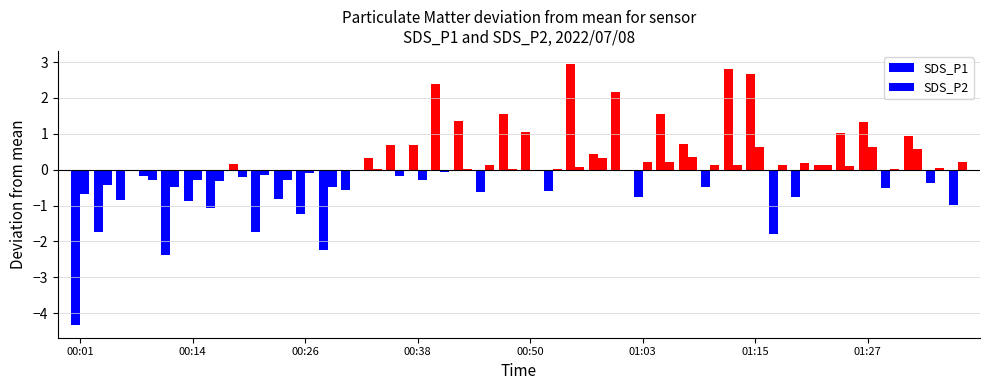

Reading right to left, extract all data points from this chart.

SDS_P1: -1.0	-0.4	0.9	-0.5	1.3	1.0	0.1	-0.8	-1.8	2.7	2.8	-0.5	0.7	1.5	-0.8	2.2	0.4	2.9	-0.6	1.0	1.5	-0.6	1.3	2.4	0.7	0.7	0.3	-0.6	-2.2	-1.2	-0.8	-1.7	0.1	-1.1	-0.9	-2.4	-0.2	-0.9	-1.7	-4.3
SDS_P2: 0.2	0.1	0.6	0.0	0.6	0.1	0.1	0.2	0.1	0.6	0.1	0.1	0.4	0.2	0.2	-0.0	0.3	0.1	0.0	-0.0	0.0	0.1	0.0	-0.1	-0.3	-0.2	0.0	-0.0	-0.5	-0.1	-0.3	-0.1	-0.2	-0.3	-0.3	-0.5	-0.3	-0.0	-0.4	-0.7